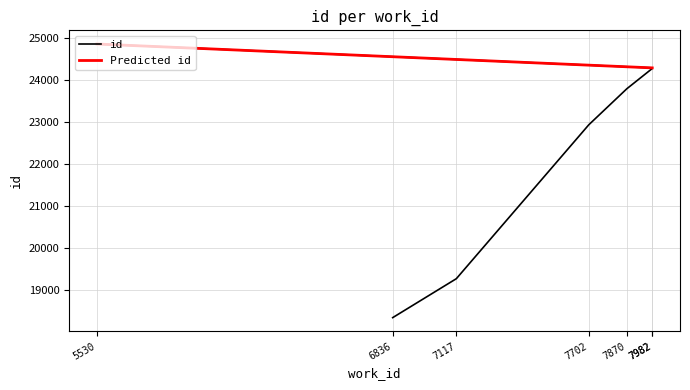

True or false: there are more than 1 points higher than both neighbors.

False